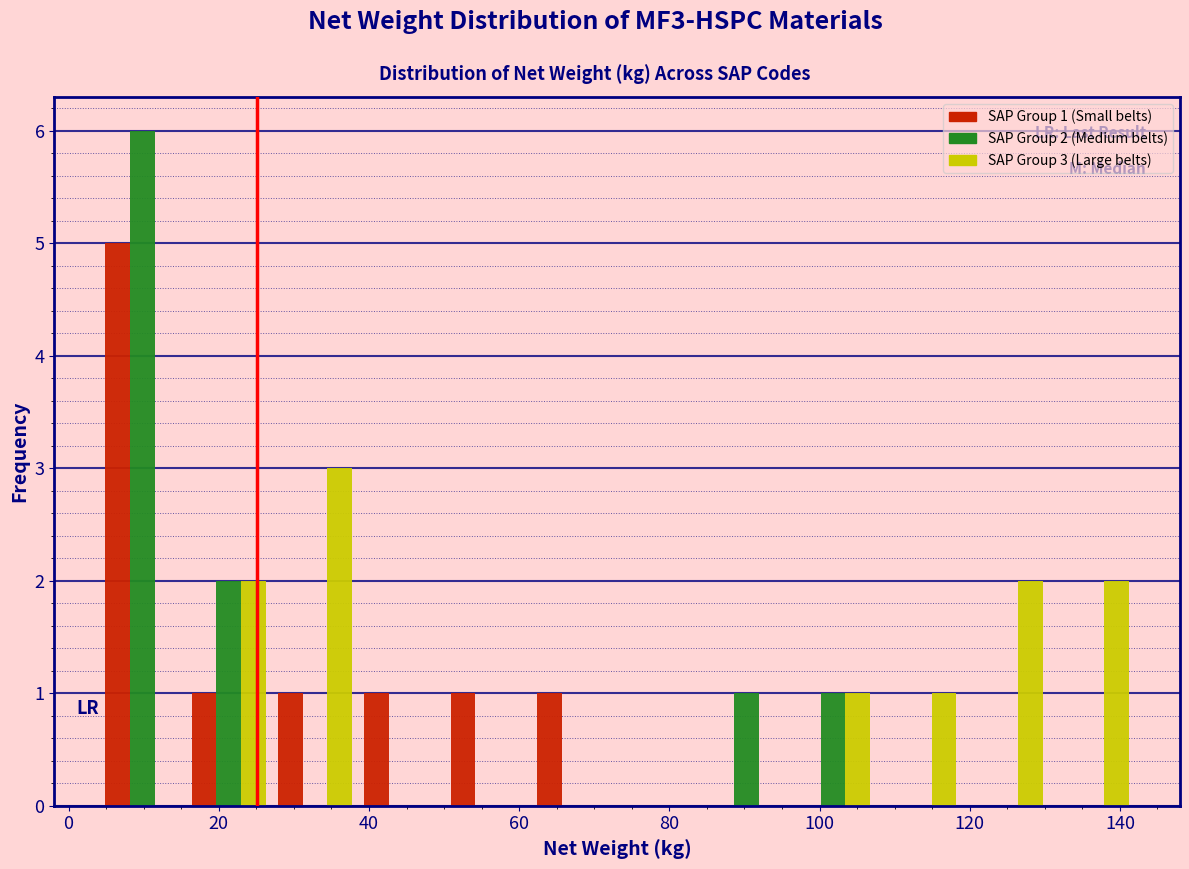

In the SAP Group 2 (Medium belts) series, which range on the x-axis has the tallest bar?

4 to 16